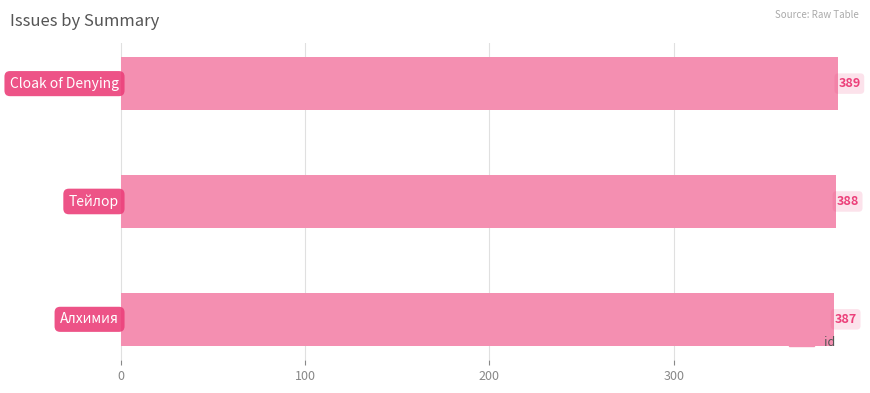

What is the average value?

388